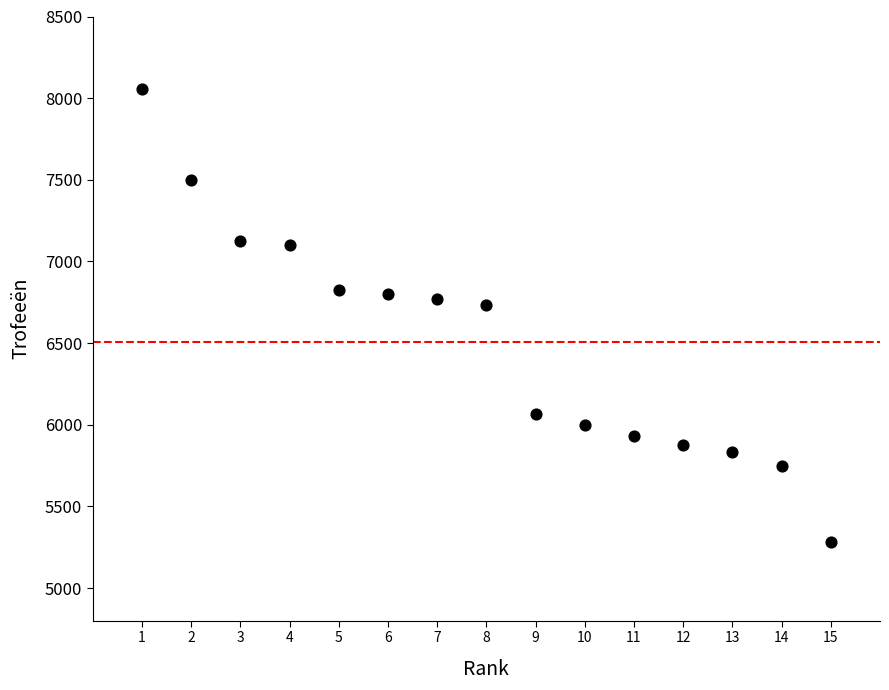

What is the range of X values (max minus min)?

14